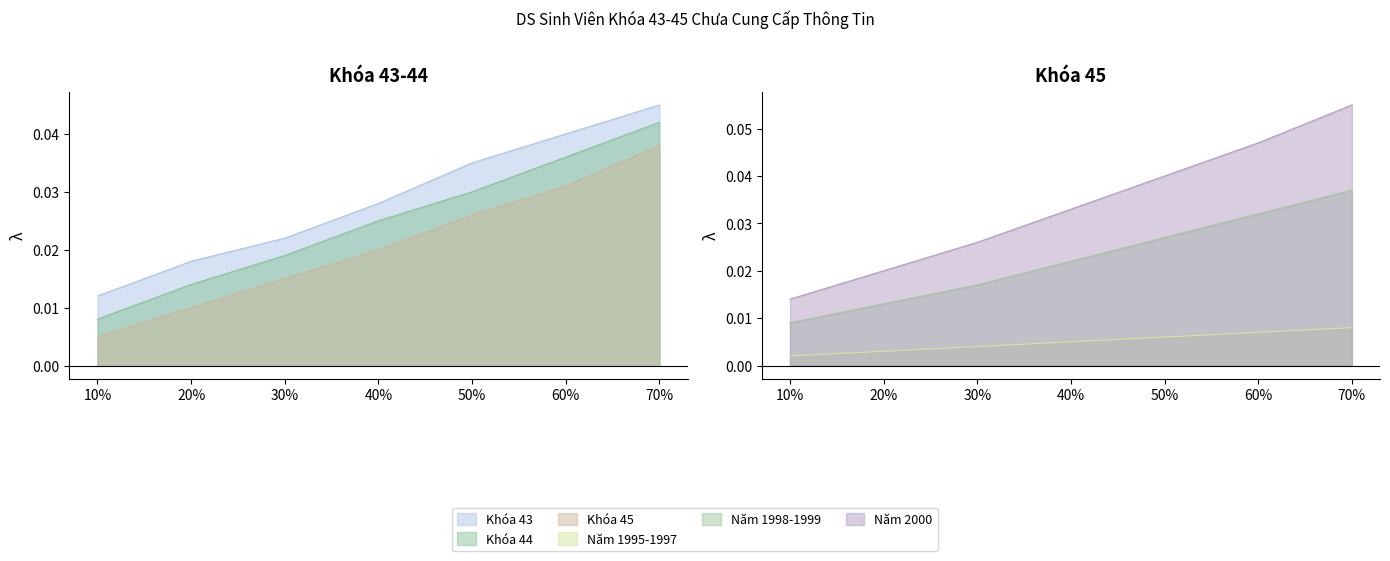

Which series has the largest total across all categories?

Năm 2000